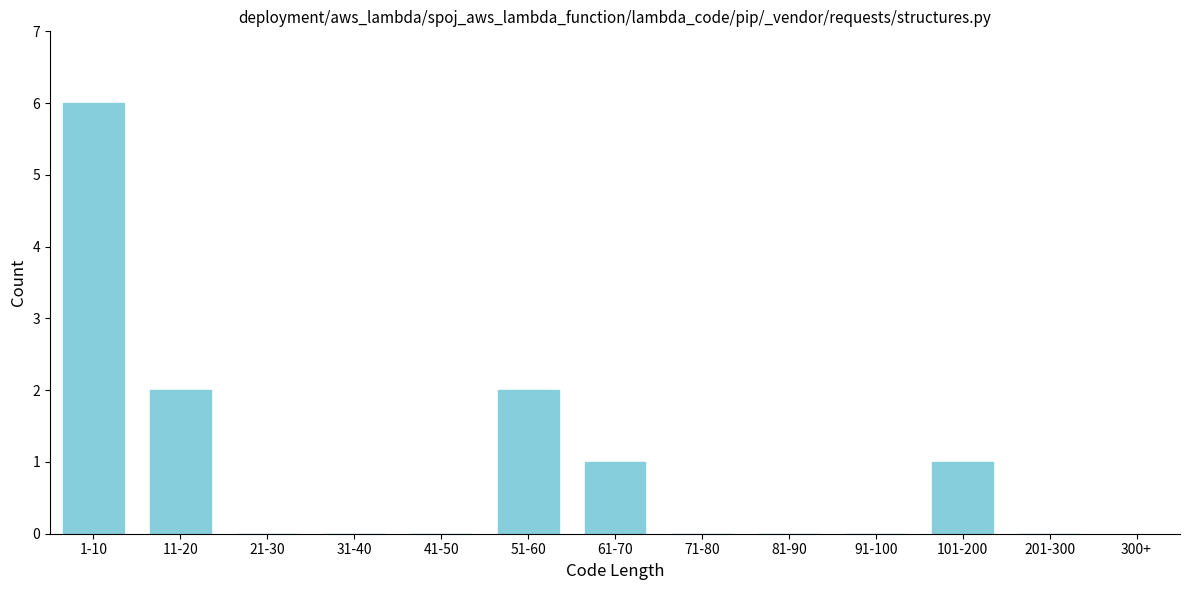

Reading right to left, transcribe all the data shown in this chart.

201-300=0	101-200=1	91-100=0	81-90=0	71-80=0	61-70=1	51-60=2	41-50=0	31-40=0	21-30=0	11-20=2	1-10=6